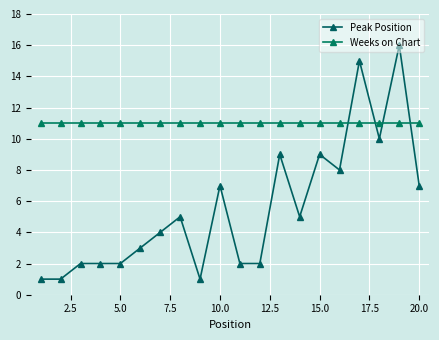

Which series has the widest spread of values?

Peak Position